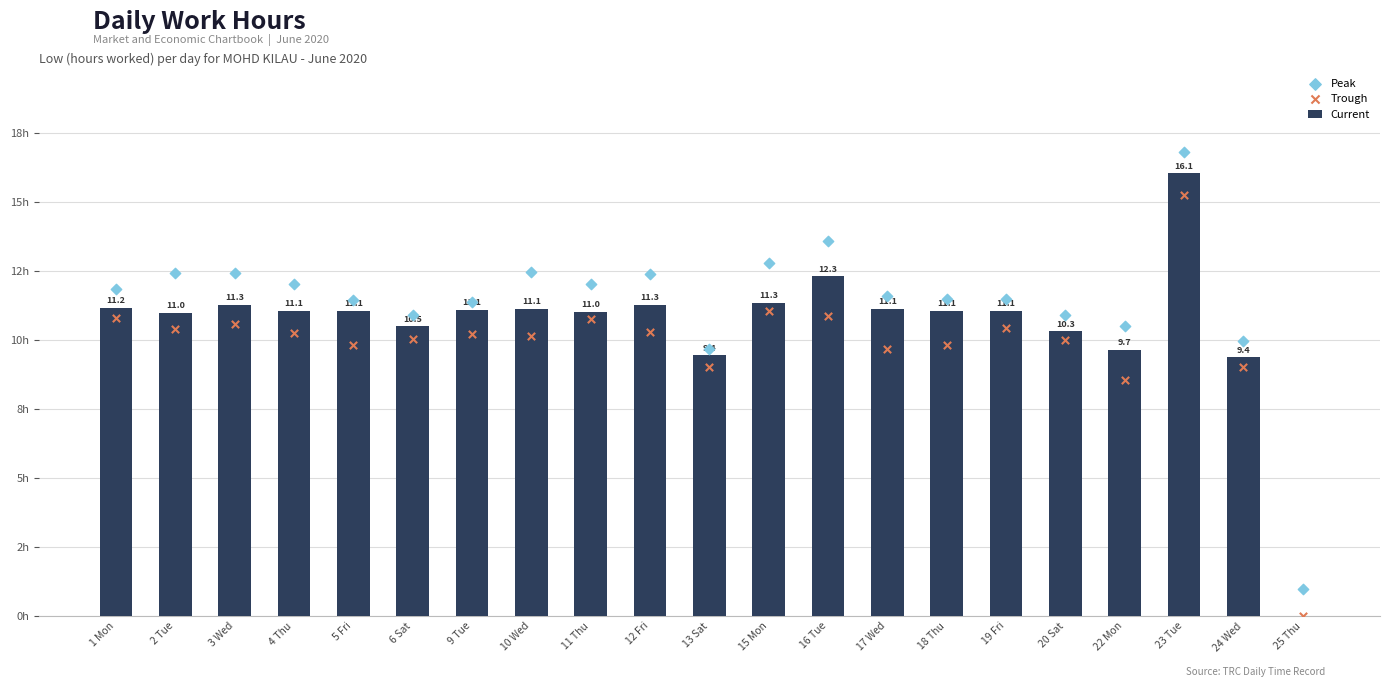

At which category is the sum across all series the highest?

23 Tue